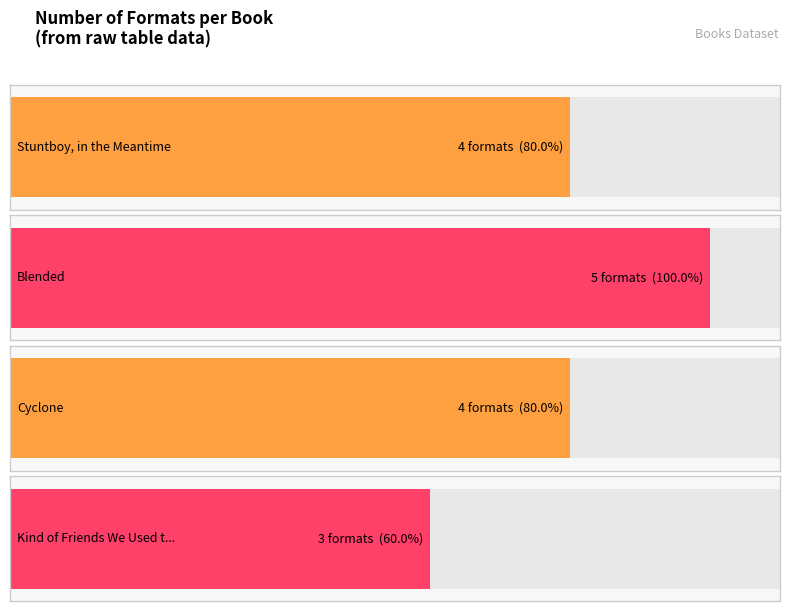

Reading left to right, extract all data points from this chart.

Stuntboy, in the Meantime=4	Blended=5	Cyclone=4	Kind of Friends We Used to Be=3